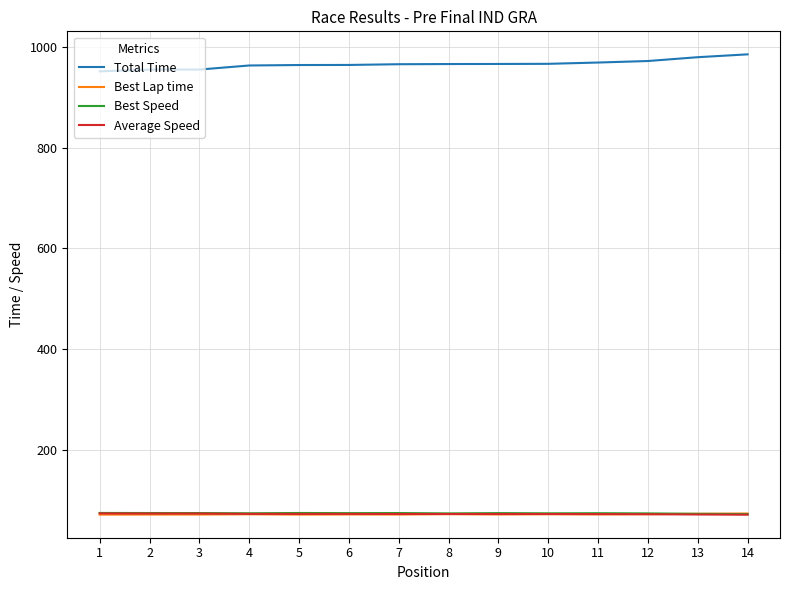

What is the difference between the highest and lowest values at 11?

895.8